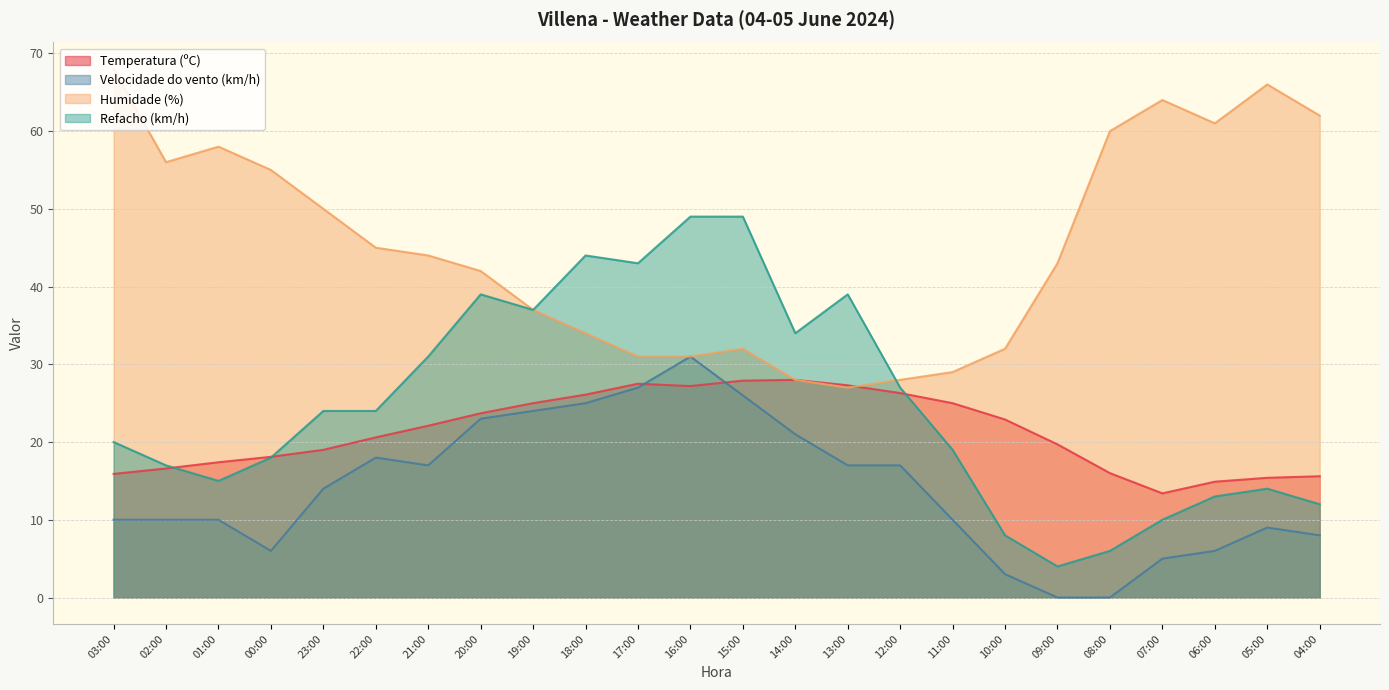

What is the approximate value of Humidade (%) at 23:00?

50.0